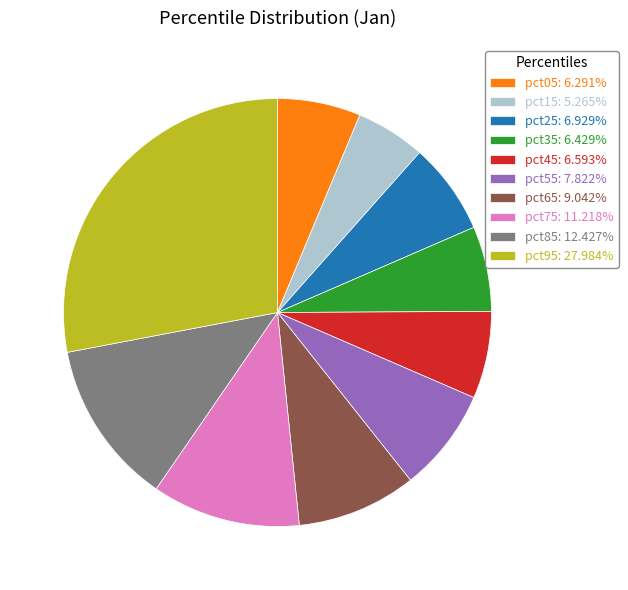

Is the sum of pct85: 12.427% and pct75: 11.218% greater than half?

No